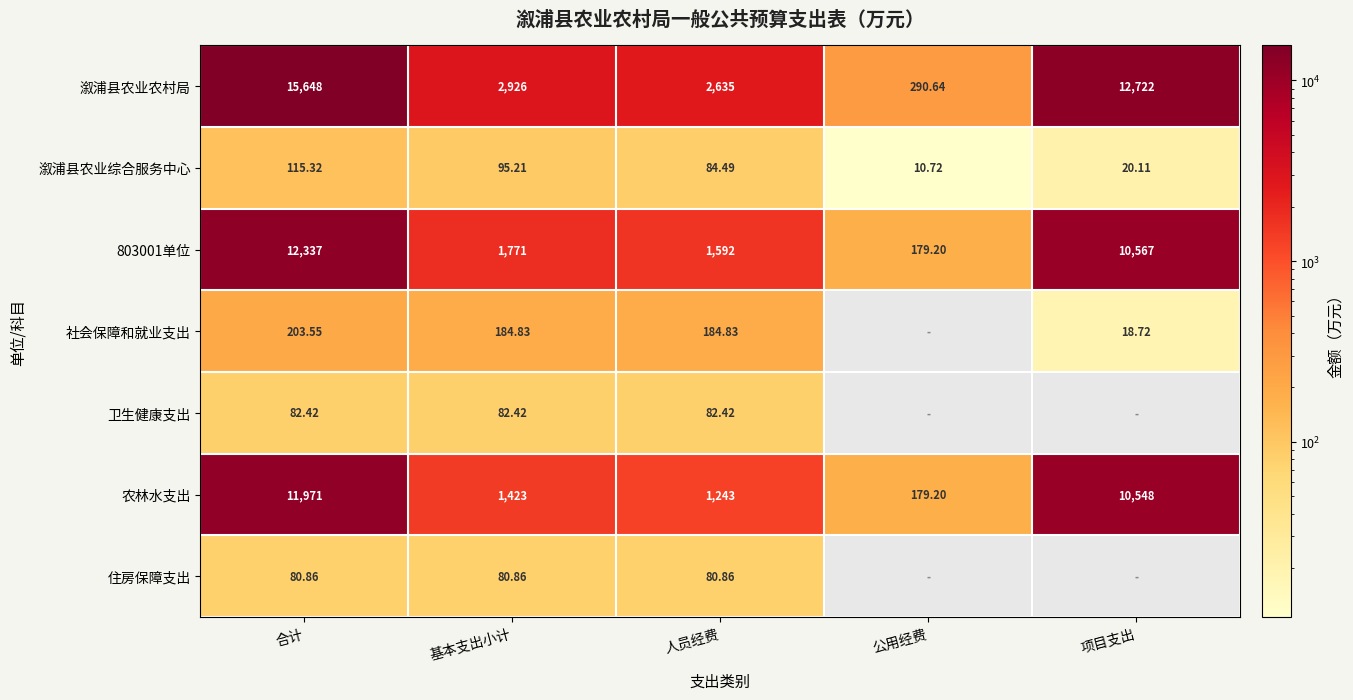

At which category is the sum across all series the highest?

合计